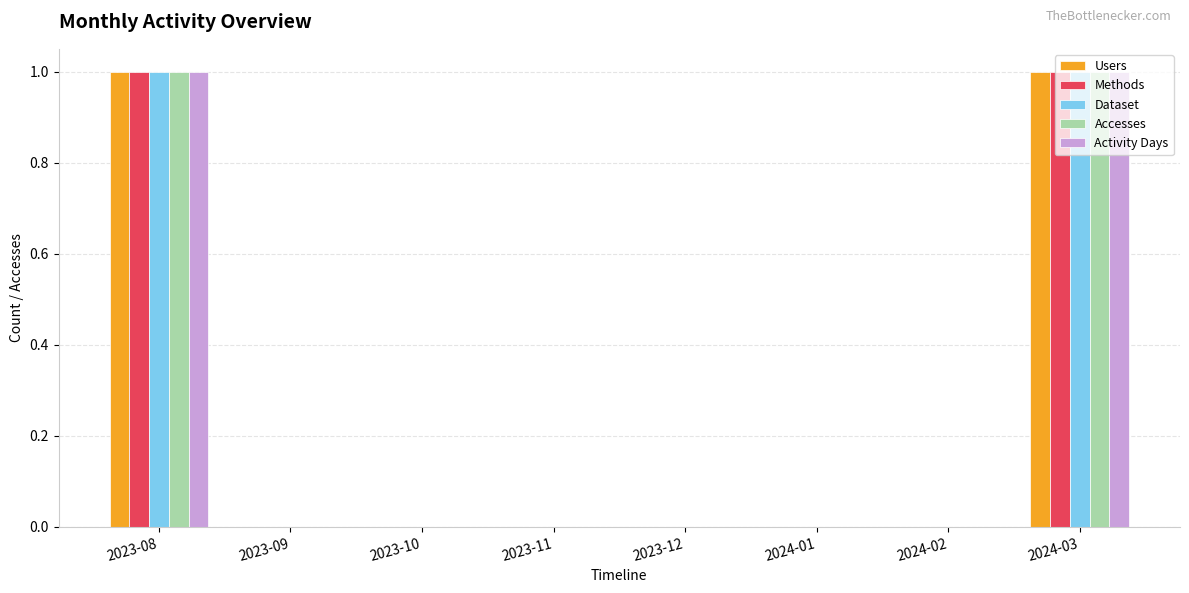

The Dataset series shows 1 at 2023-11. True or false?

False